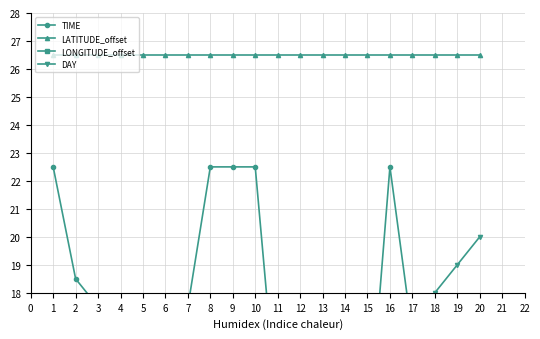

Between 18 and 4, which is larger?

4